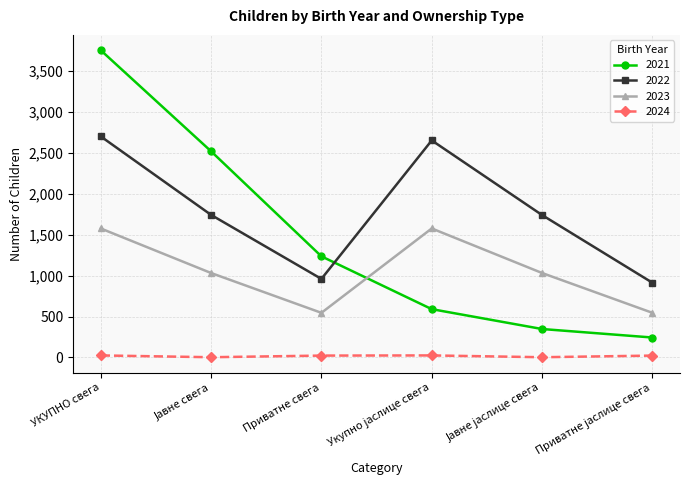

What is the sum of all 2022 values?

10714